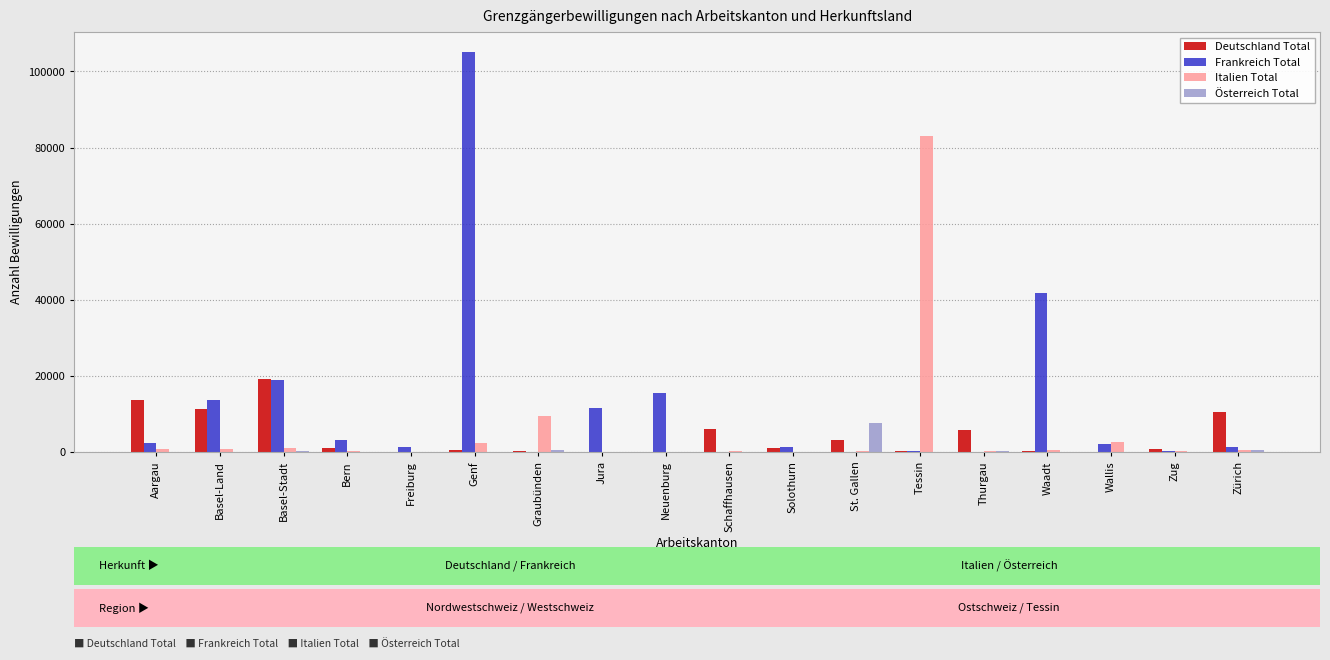

What are all the series names shown in the legend?

Deutschland Total, Frankreich Total, Italien Total, Österreich Total